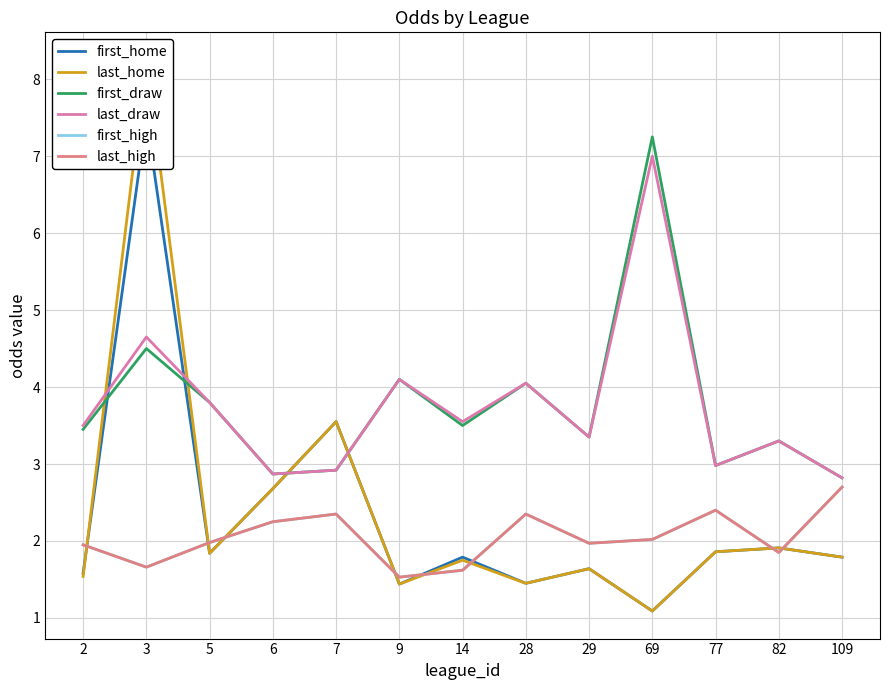

How many interior local valleys does the last_draw series have?

4